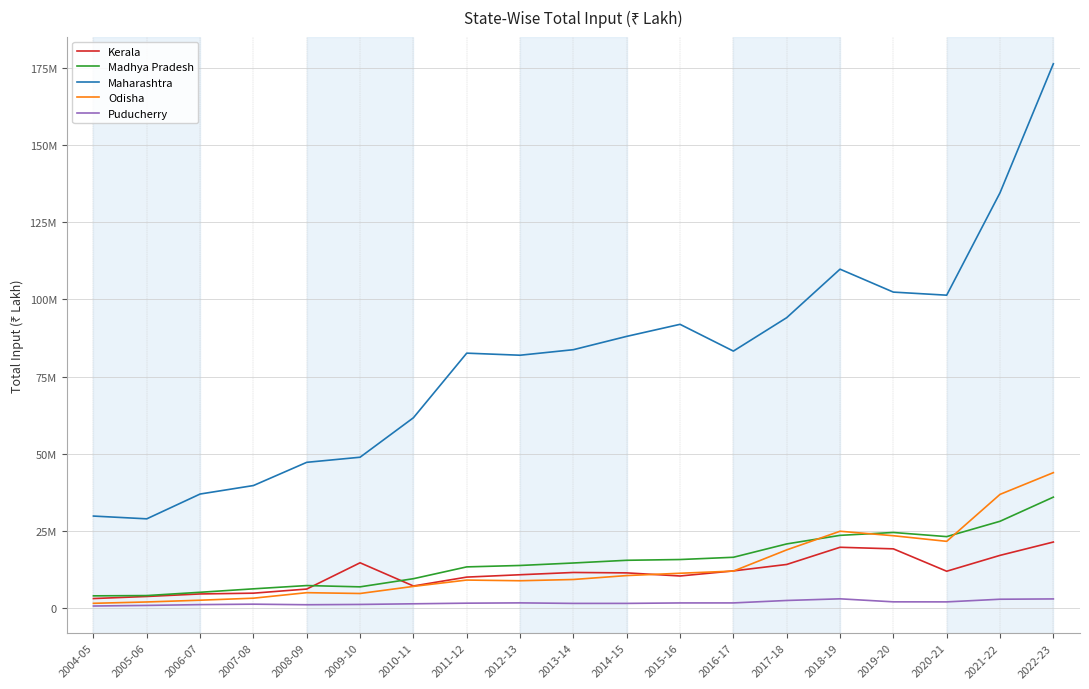

What are all the series names shown in the legend?

Kerala, Madhya Pradesh, Maharashtra, Odisha, Puducherry